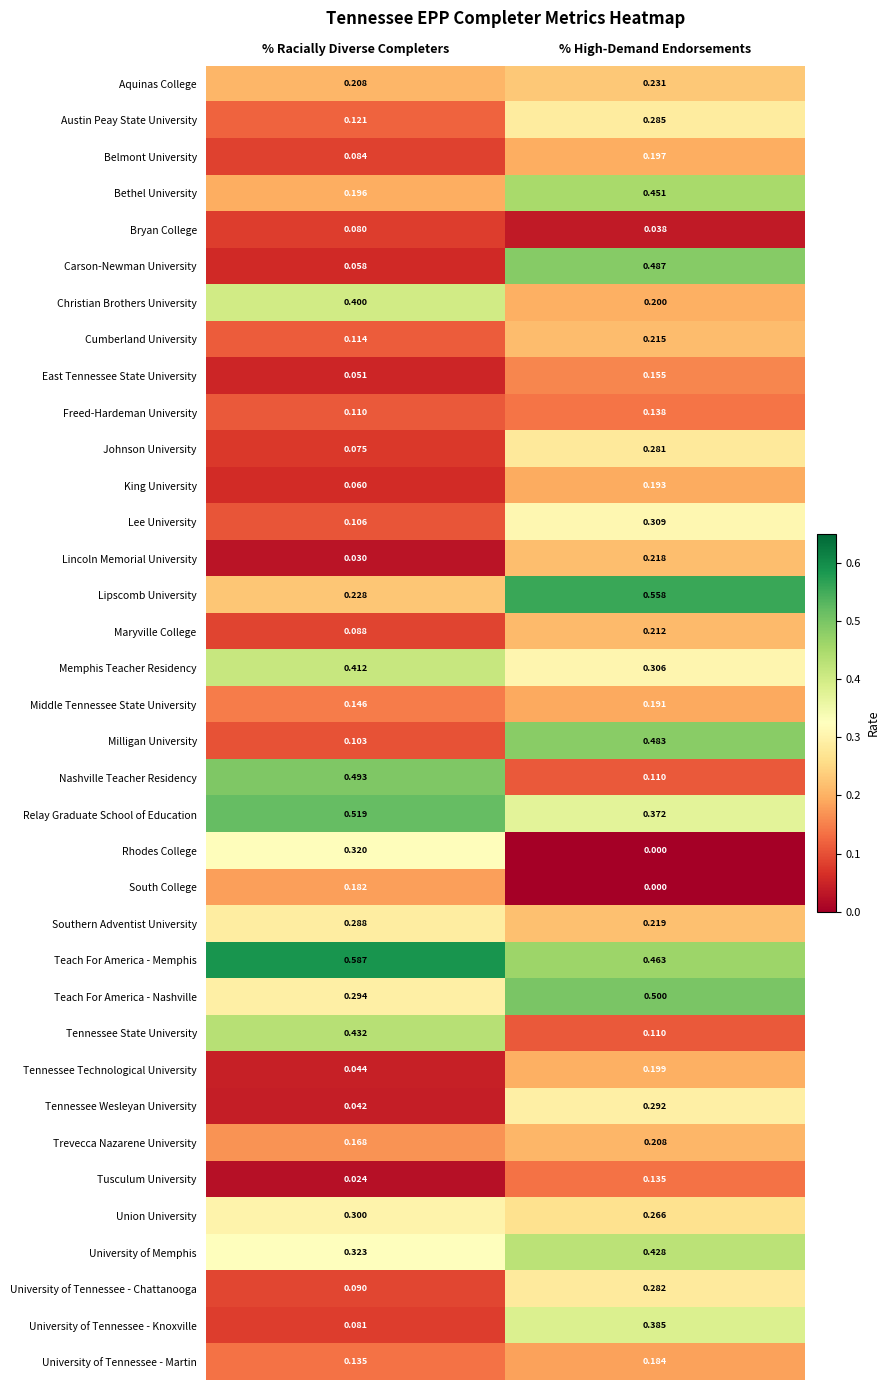

Between % Racially Diverse Completers and % High-Demand Endorsements, which series saw the biggest shift?

Carson-Newman University